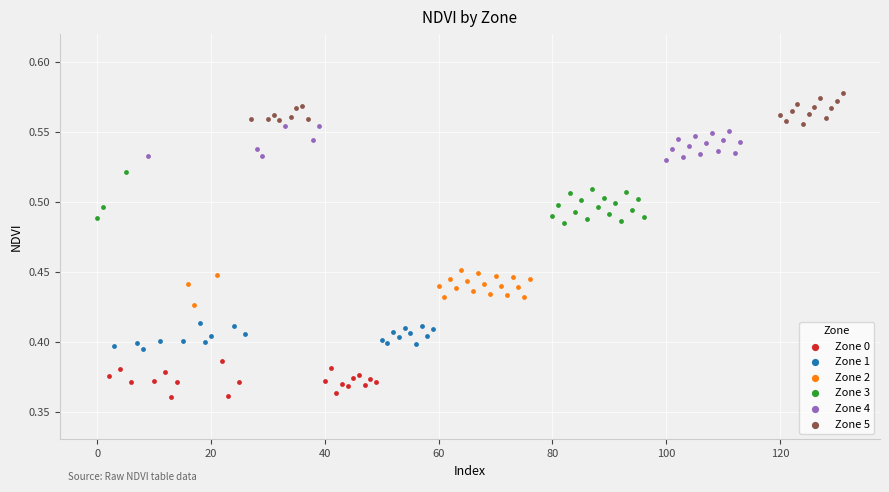

What are all the series names shown in the legend?

Zone 0, Zone 1, Zone 2, Zone 3, Zone 4, Zone 5